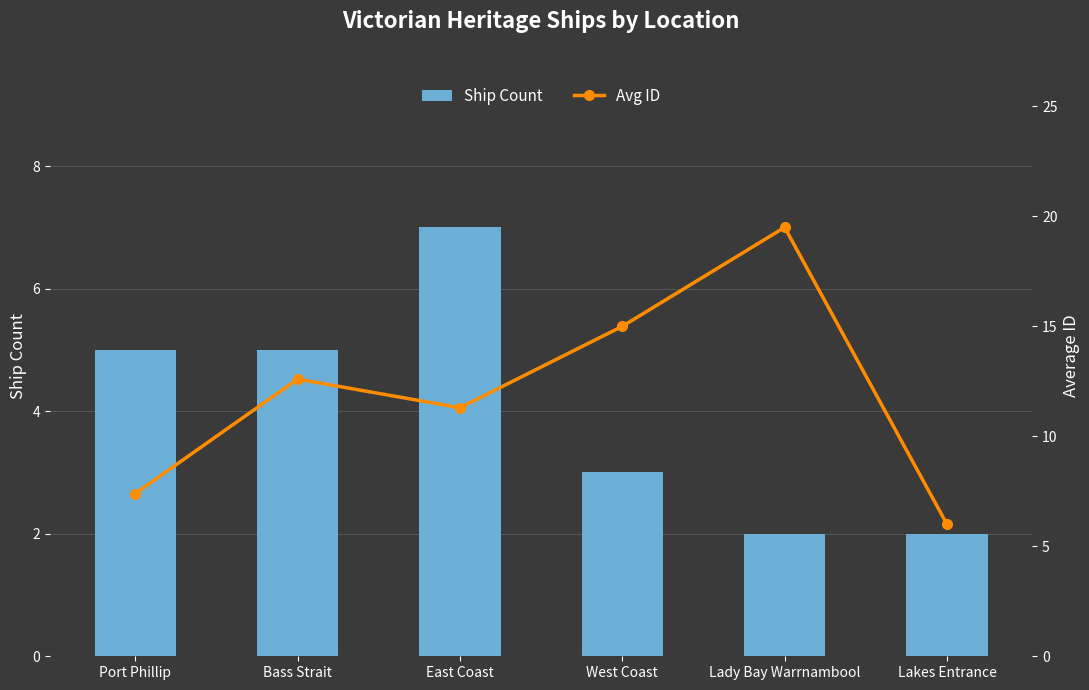

Which series has the widest spread of values?

Avg ID